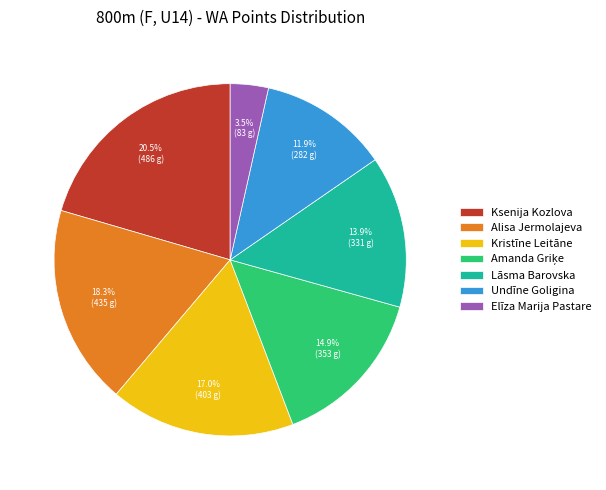

Approximately how many times larger is the value at Alisa Jermolajeva compared to Ksenija Kozlova?

0.9